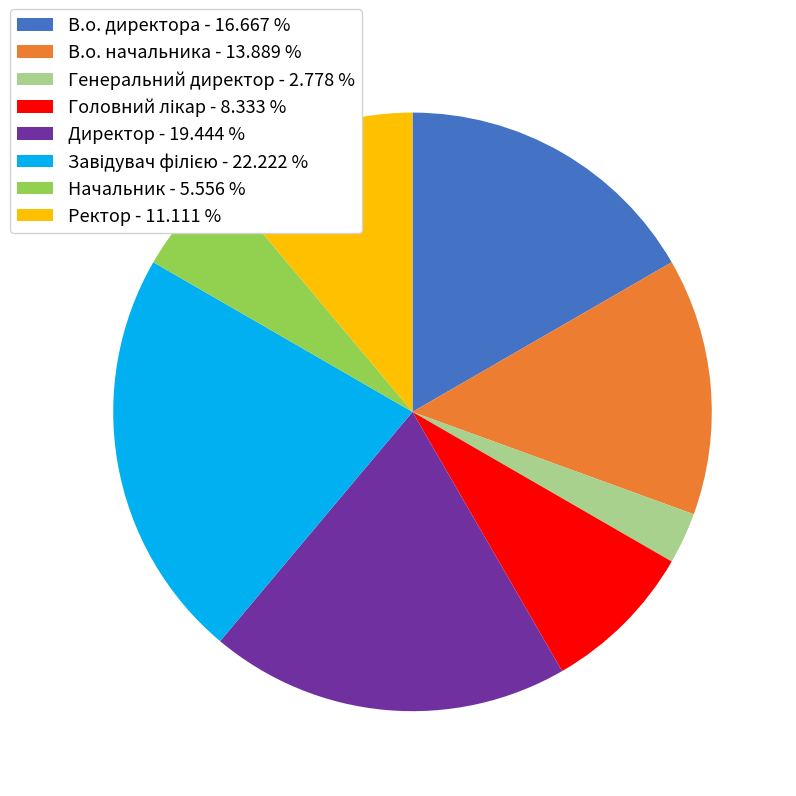

The Генеральний директор slice represents 17% of the pie. True or false?

False